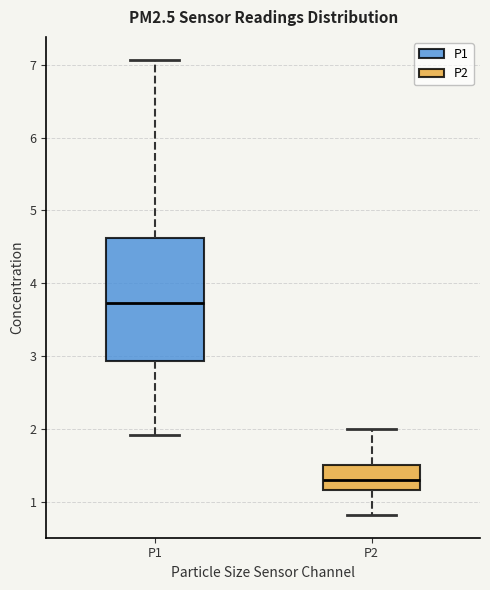

Reading left to right, read every box against the y-axis: the position of its median line, the range the box covers, and the ends of its whiskers. The values are not printed on the chart, so give them approximately, as read against the axis.

P1: median 3.7, box 2.9 to 4.6, whiskers 1.9 to 7.1
P2: median 1.3, box 1.2 to 1.5, whiskers 0.8 to 2.0